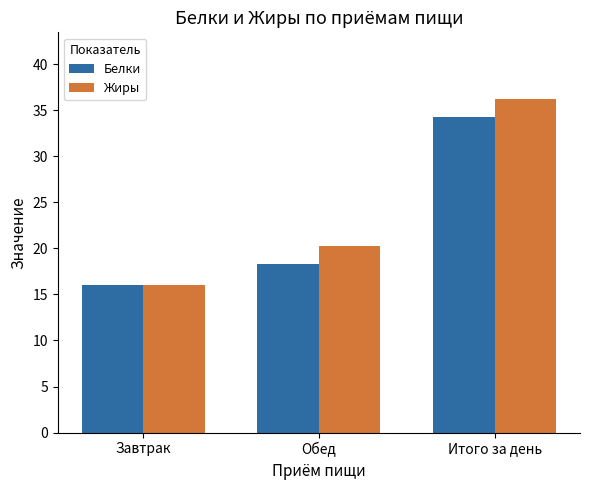

At how many categories does at least one series exceed 20?

2